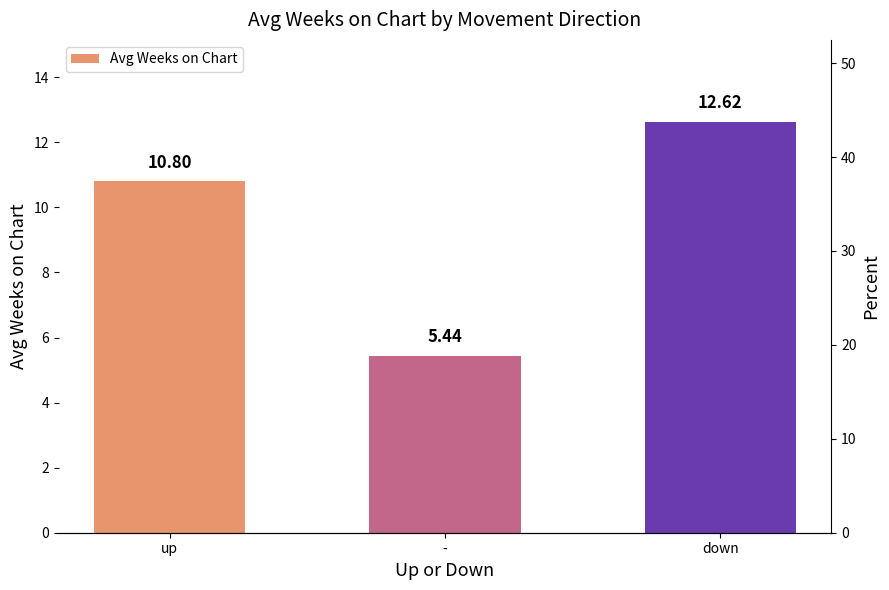

Reading left to right, extract all data points from this chart.

up=10.8	-=5.4	down=12.6